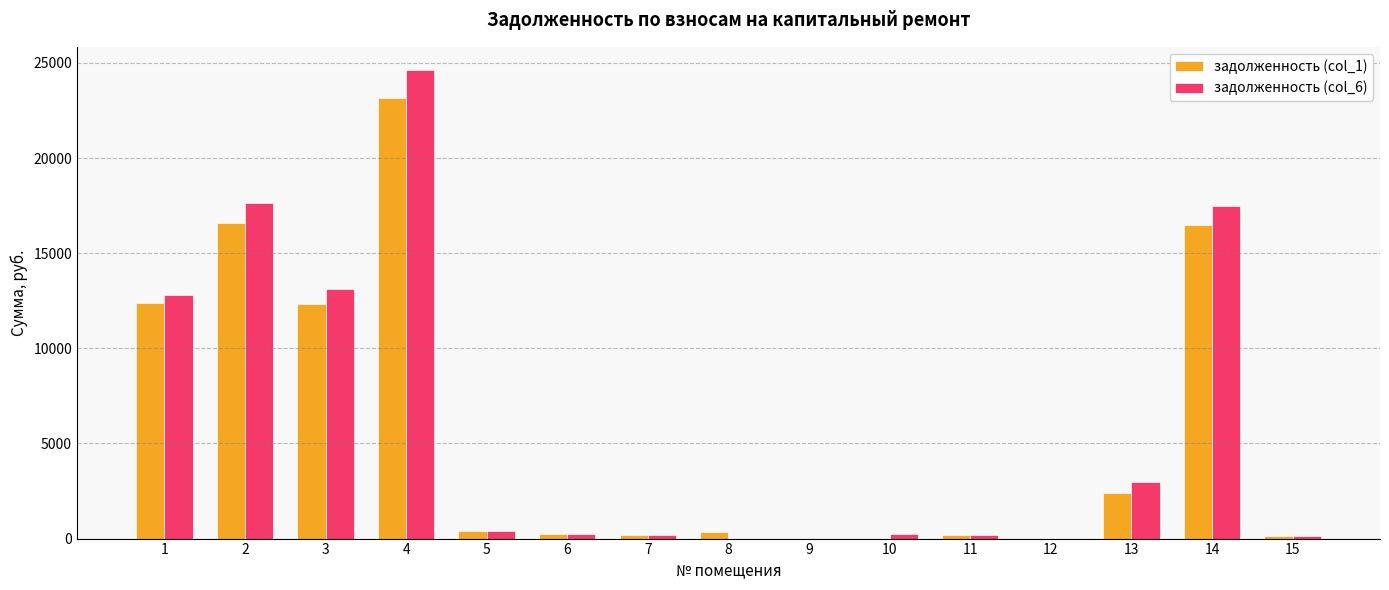

The задолженность (col_1) series shows 388.8 at 5. True or false?

True